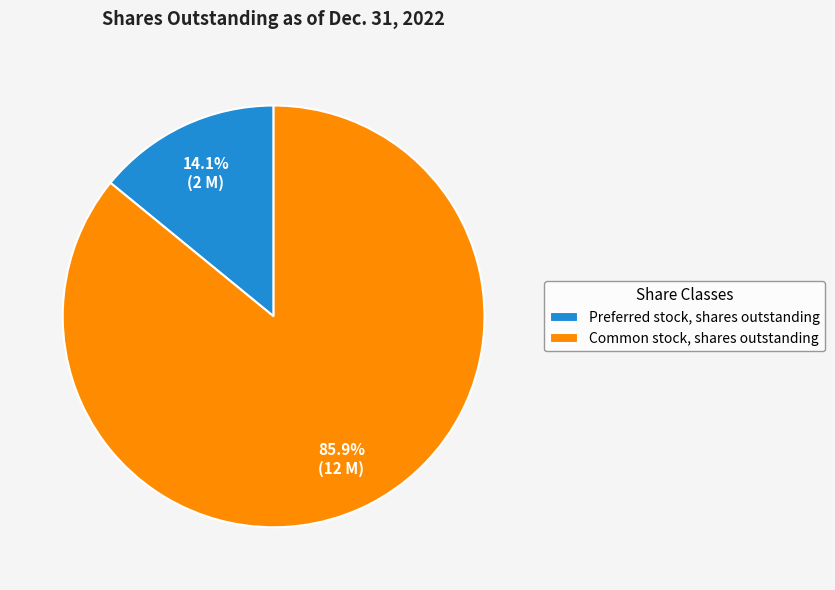

Which slice represents more than half of the pie?

Common stock, shares outstanding